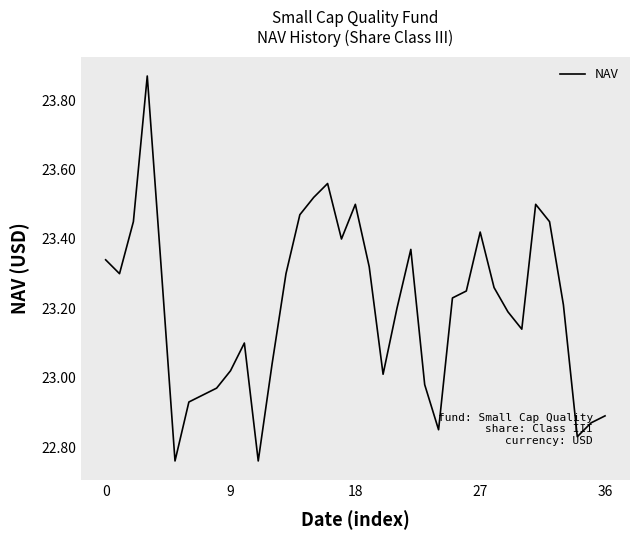

What is the difference between the maximum and minimum values?

1.1